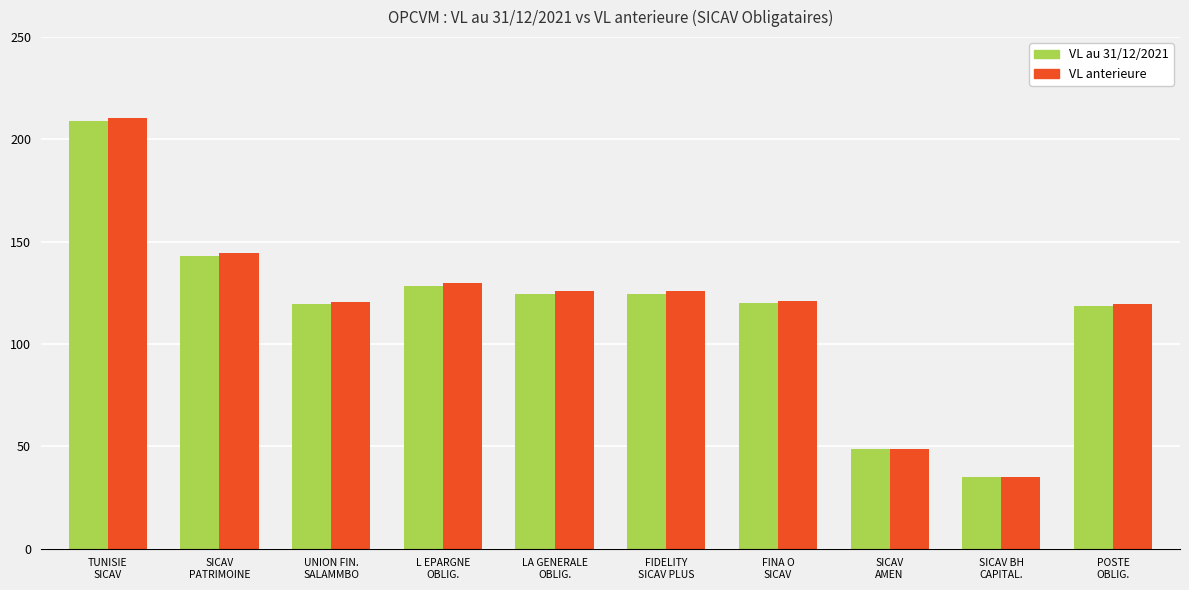

What is the sum of the VL au 31/12/2021 values at FINA O
SICAV and FIDELITY
SICAV PLUS?

244.2